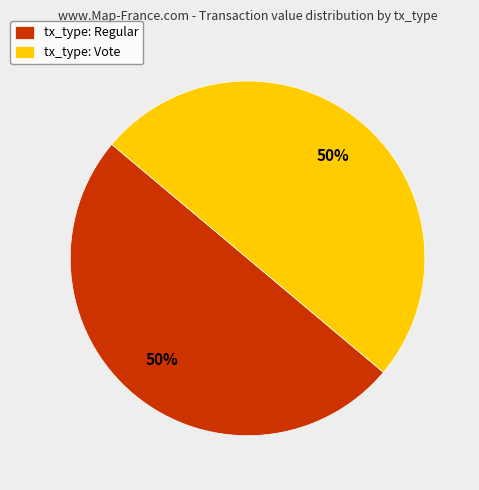

Is the sum of tx_type: Vote and tx_type: Regular greater than half?

Yes